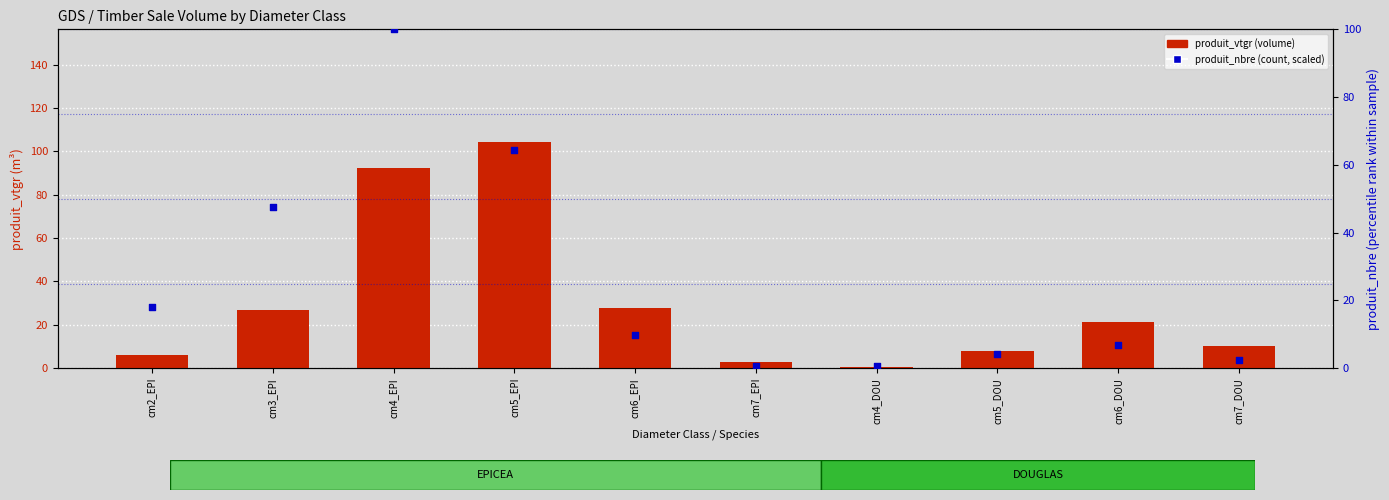

Which series reaches the minimum Y coordinate?

produit_vtgr (volume)